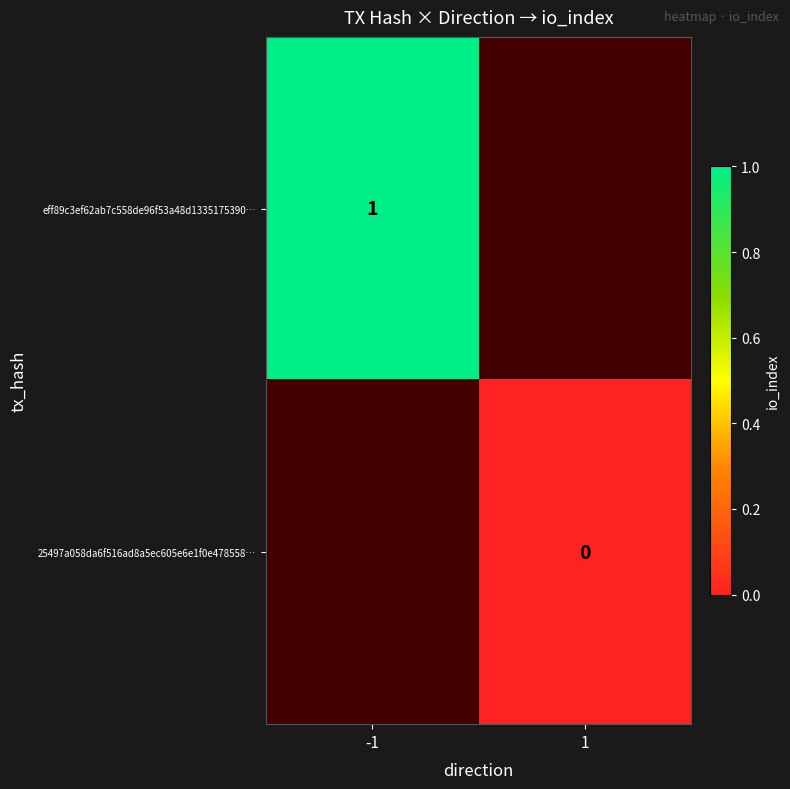

At which label does 25497a058da6f516ad8a5ec605e6e1f0e478558… reach its peak?

-1